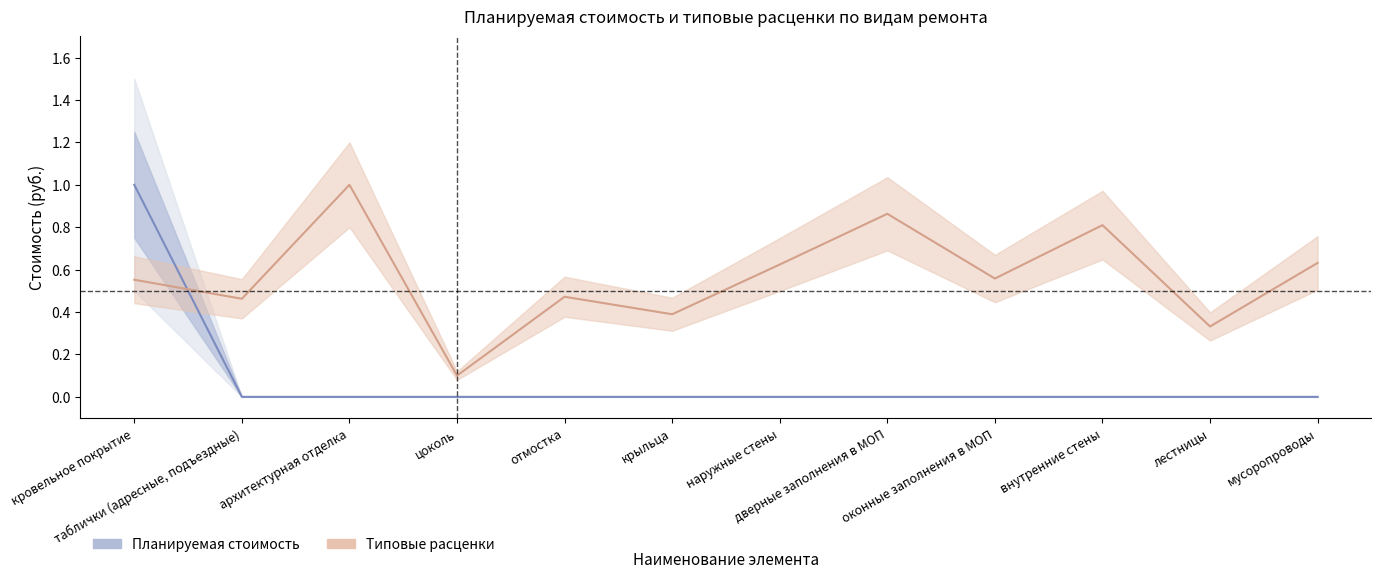

What is the maximum value shown in the chart?

1.0